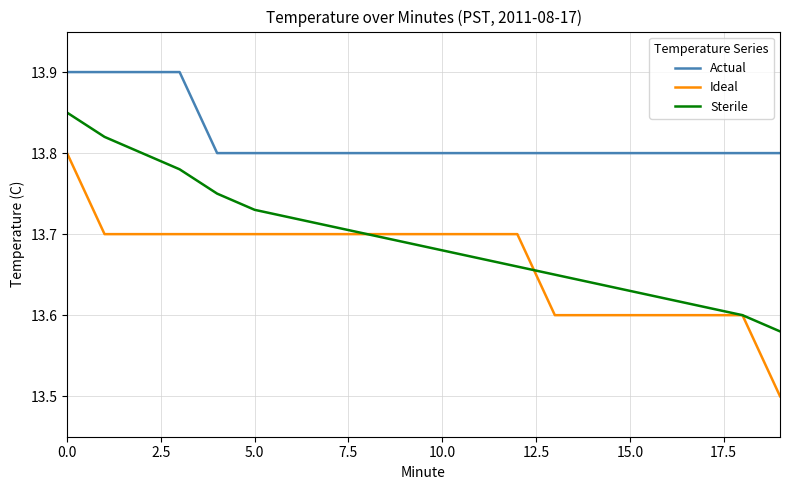

At how many categories does at least one series exceed 13?

20